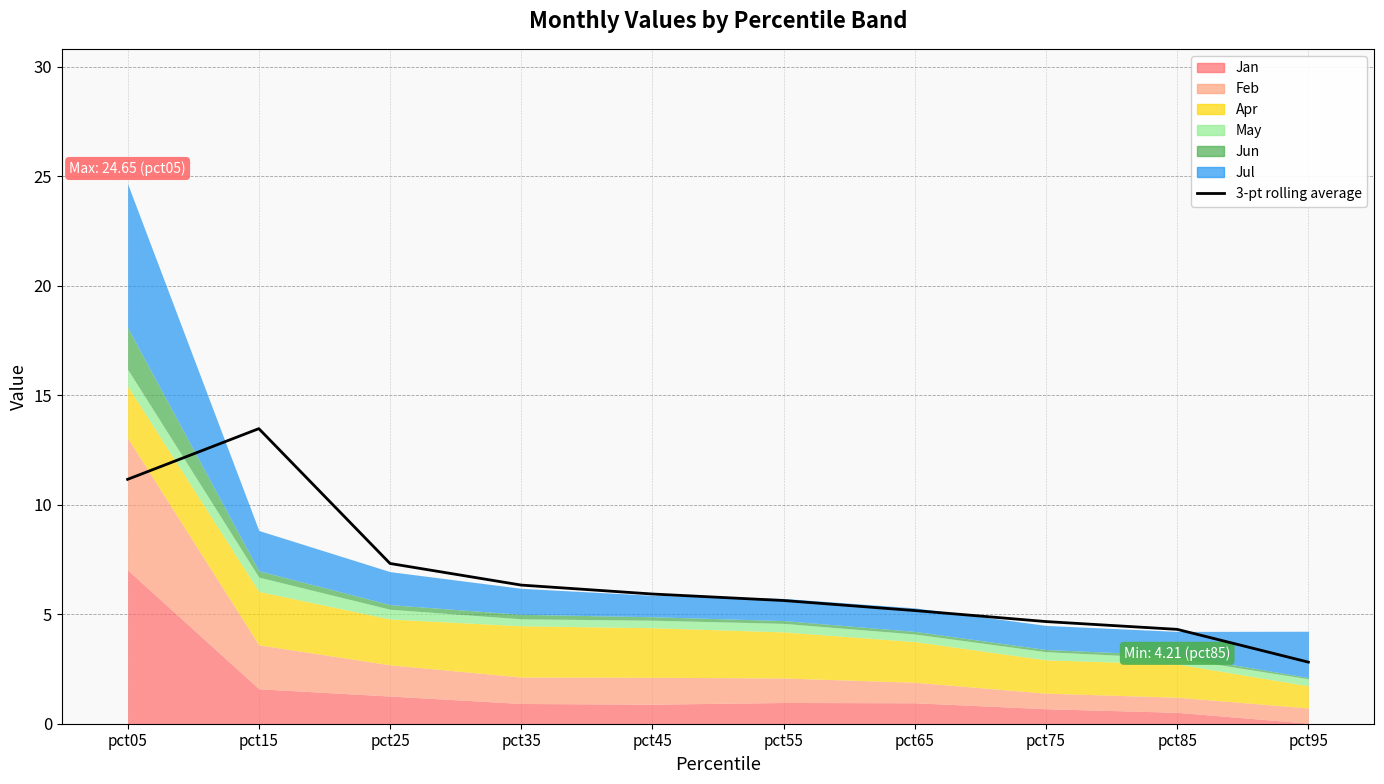

Which label corresponds to the largest value in the chart?

pct15